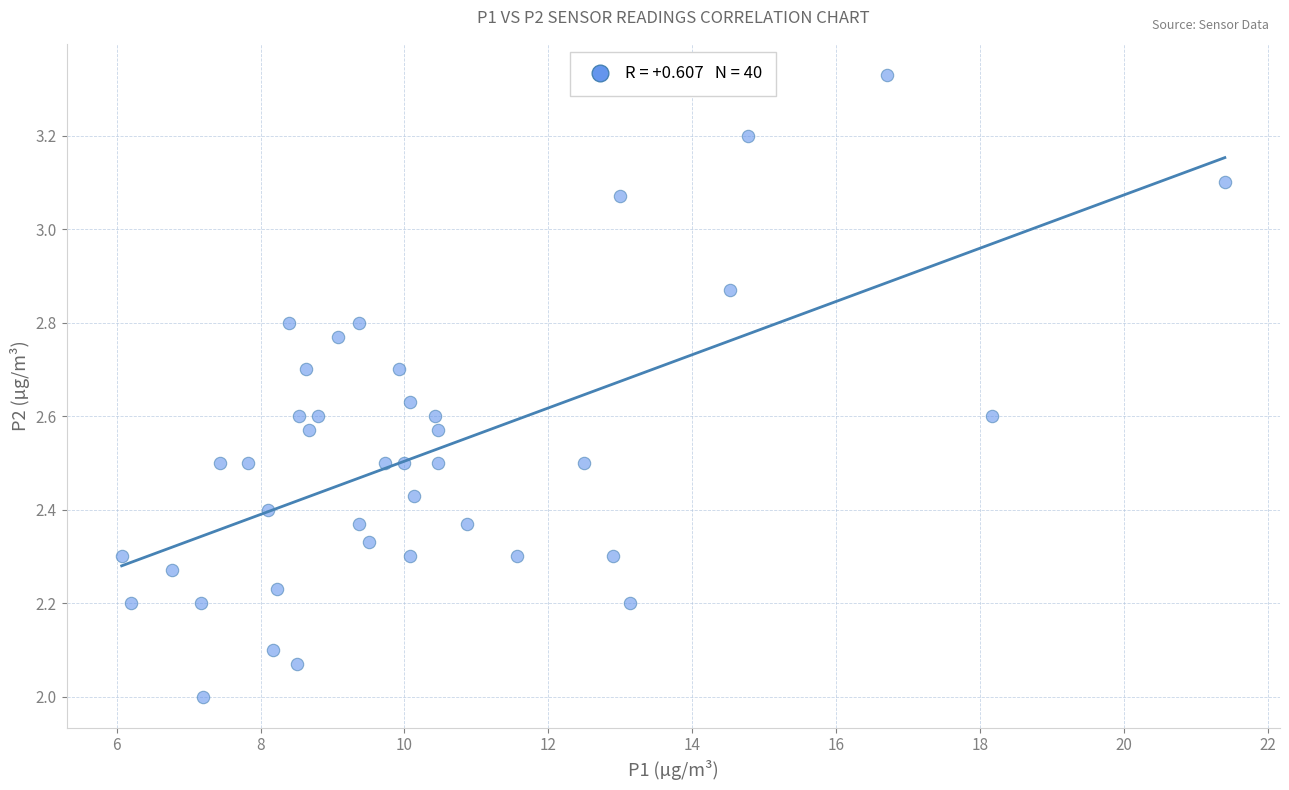

What is the range of X values (max minus min)?

15.3